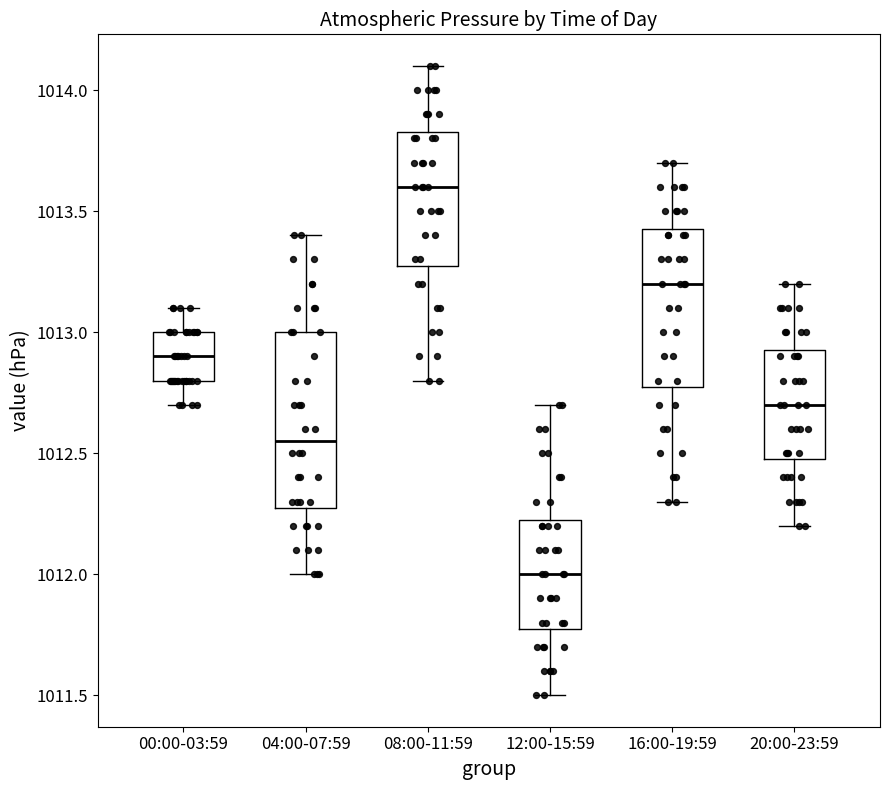

Reading left to right, transcribe this box plot: for each box, give where its median line is, the range the box spans, and where its two whiskers end, as read against the y-axis. The values are not printed on the chart, so give them approximately, as read against the axis.

00:00-03:59: median 1012.90, box 1012.80 to 1013.00, whiskers 1012.70 to 1013.10
04:00-07:59: median 1012.55, box 1012.30 to 1013.00, whiskers 1012.00 to 1013.40
08:00-11:59: median 1013.60, box 1013.30 to 1013.85, whiskers 1012.80 to 1014.10
12:00-15:59: median 1012.00, box 1011.80 to 1012.25, whiskers 1011.50 to 1012.70
16:00-19:59: median 1013.20, box 1012.80 to 1013.45, whiskers 1012.30 to 1013.70
20:00-23:59: median 1012.70, box 1012.50 to 1012.95, whiskers 1012.20 to 1013.20